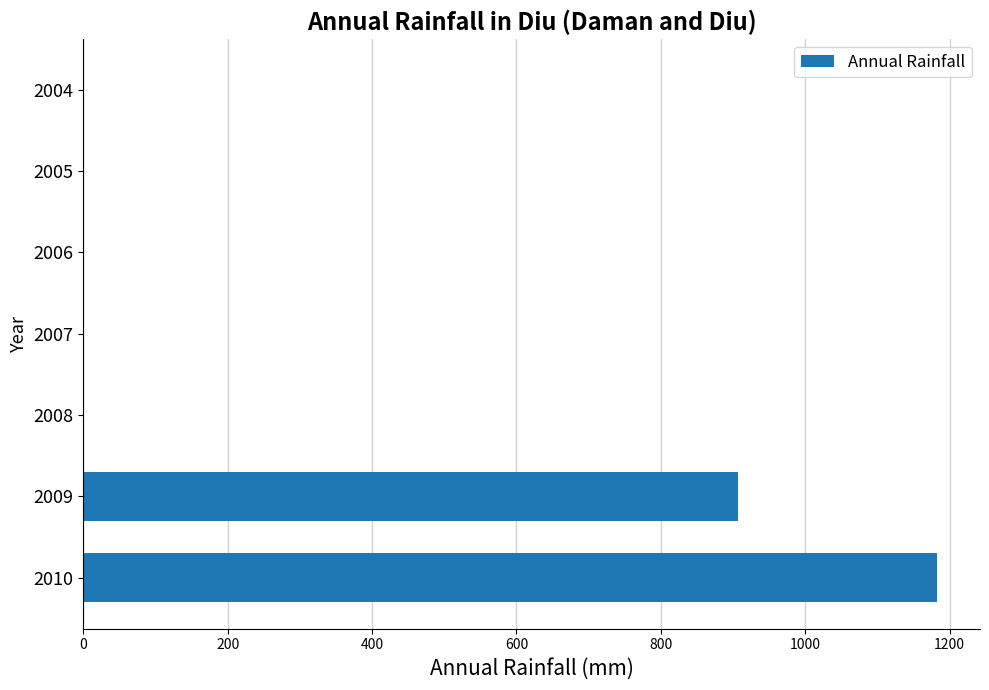

What is the change in value from 2007 to 2010?

+1183.1